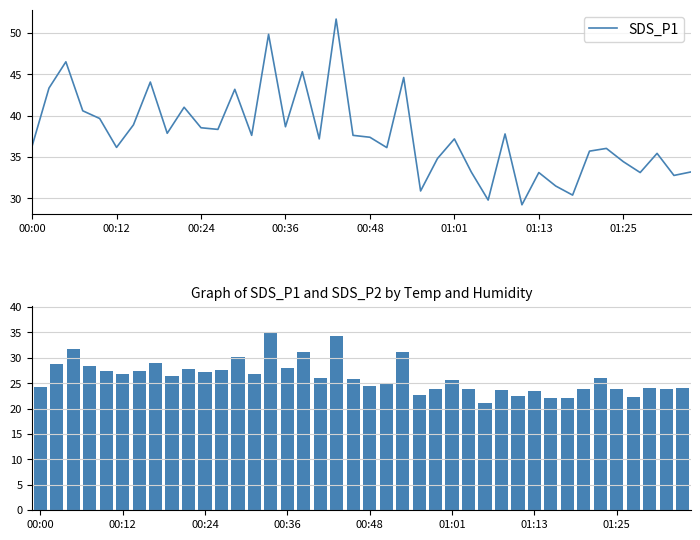

Read the SDS_P1 value at 01:01.

37.2